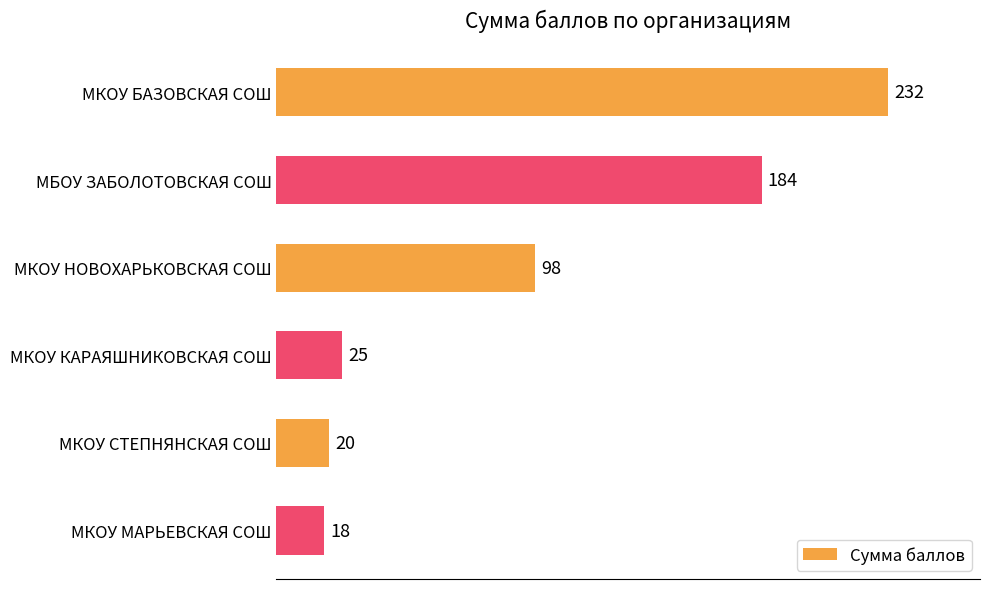

At which label is the value closest to 125?

МКОУ НОВОХАРЬКОВСКАЯ СОШ